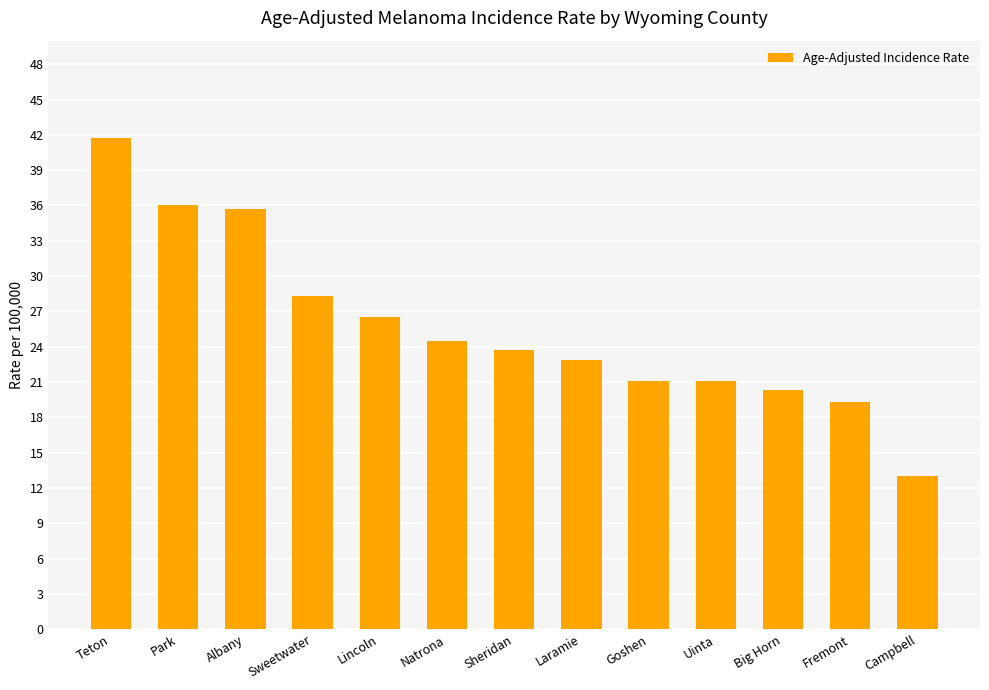

What is the minimum value shown in the chart?

13.0